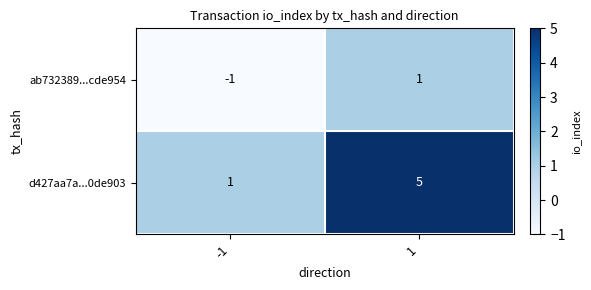

What is the sum of all d427aa7a...0de903 values?

6